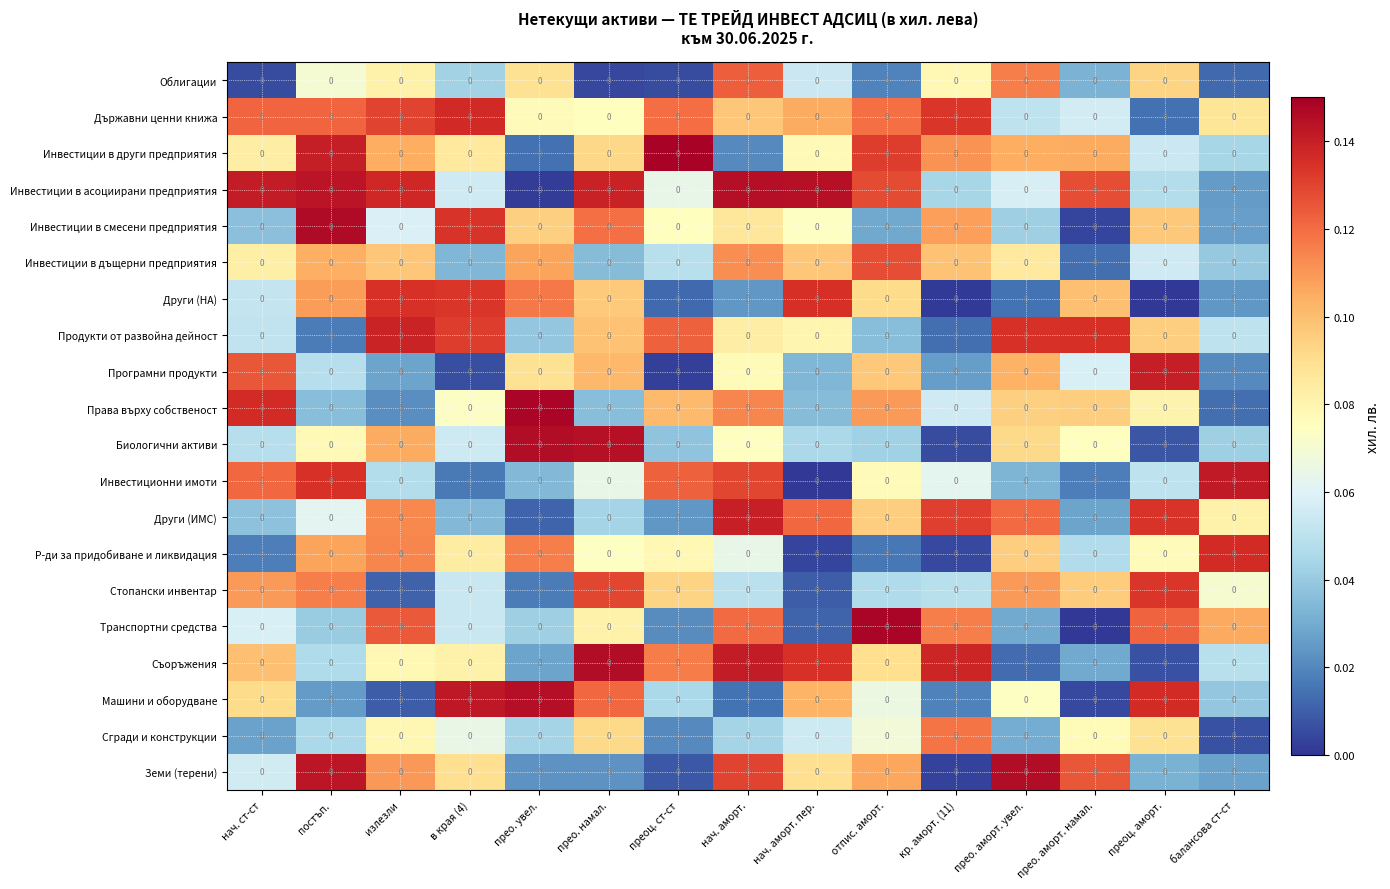

At which category is the sum across all series the highest?

нач. аморт.